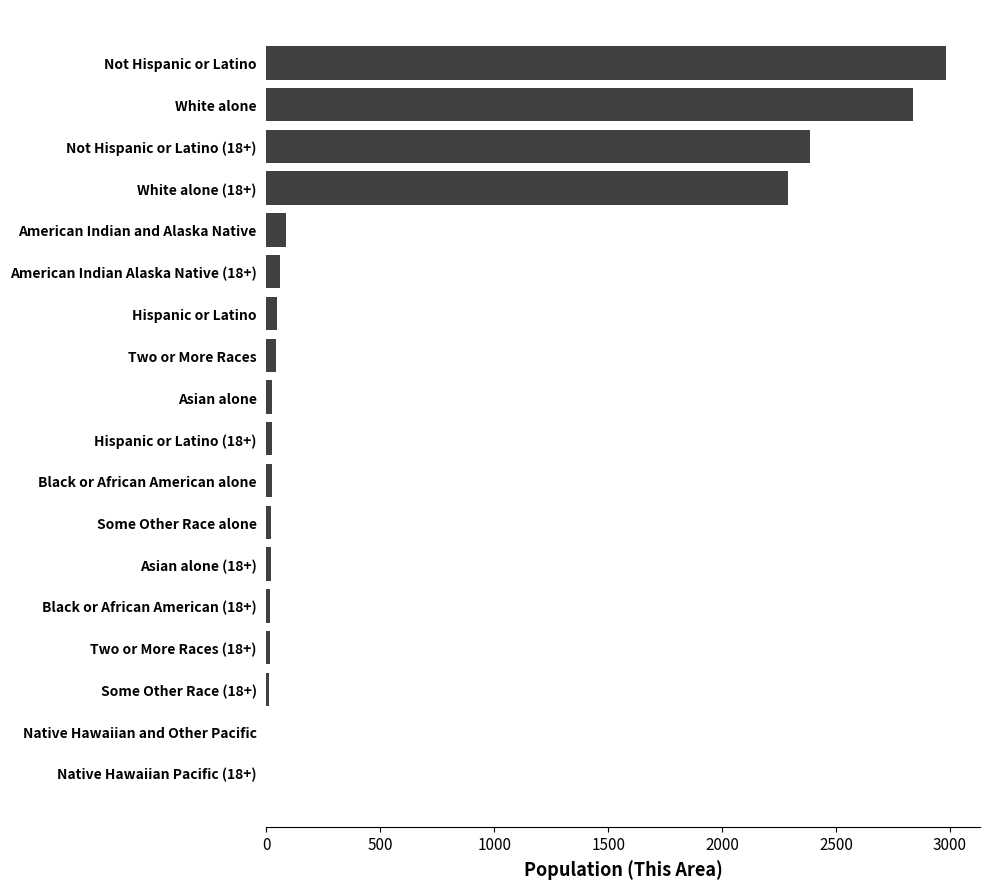

True or false: the data shows 3980 at Not Hispanic or Latino.

False